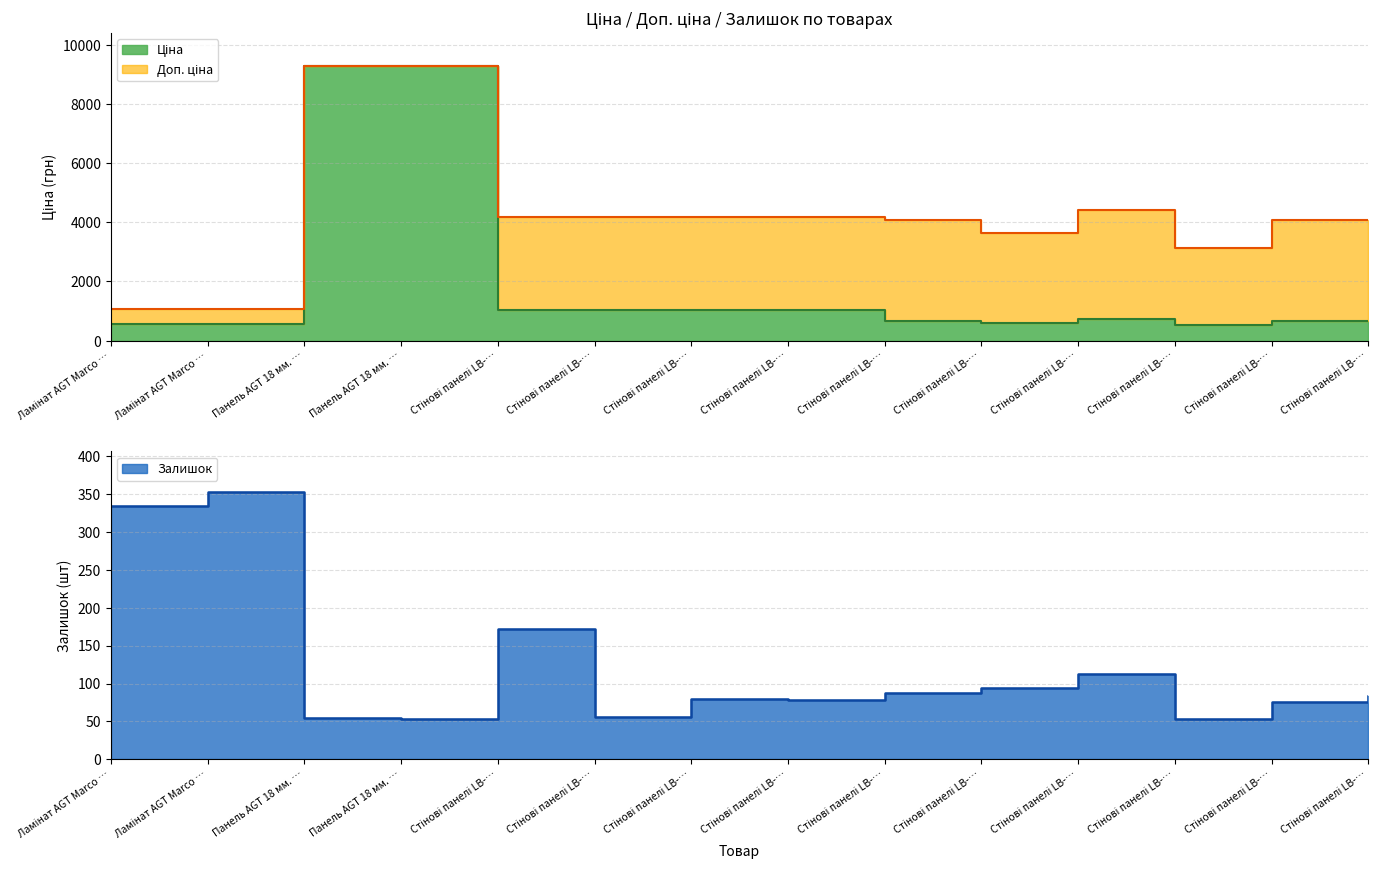

Which has a higher value, Стінові панелі LB-… or Стінові панелі LB-…?

Стінові панелі LB-…